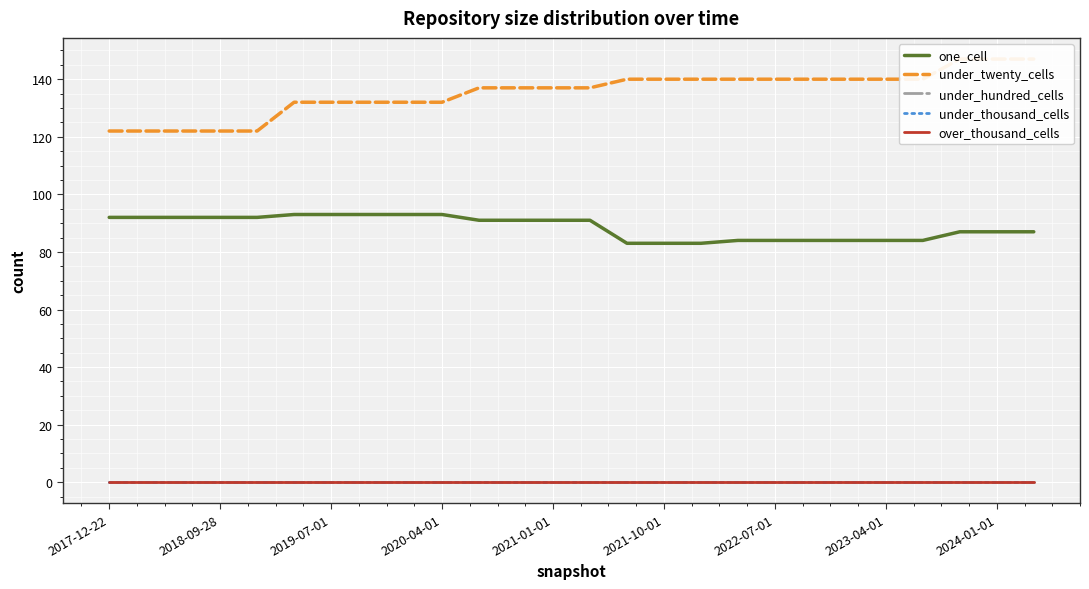

True or false: under_thousand_cells and under_twenty_cells intersect in this chart.

False